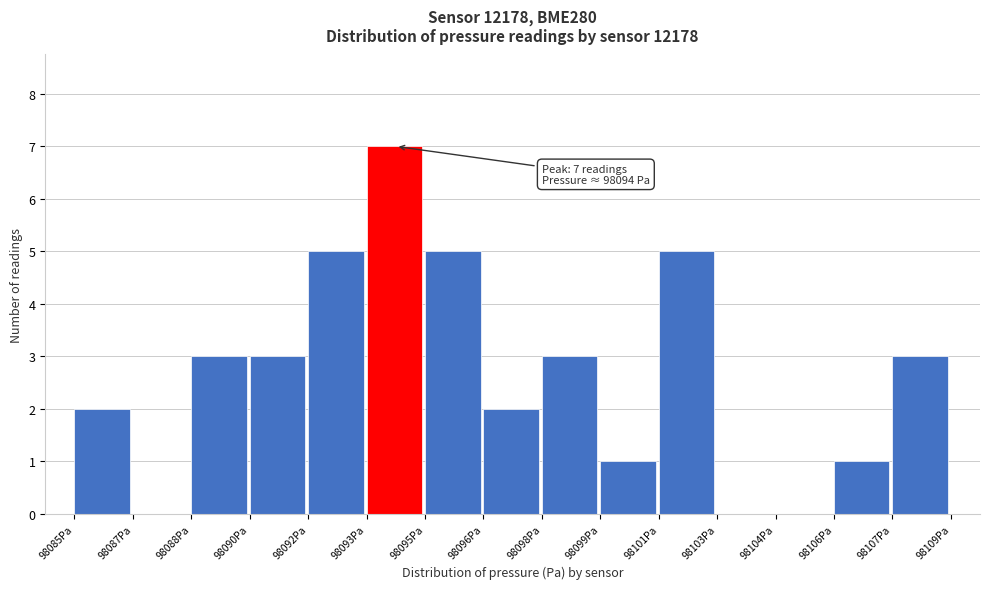

Reading left to right, transcribe all the data shown in this chart.

98085Pa=2	98087Pa=0	98088Pa=3	98090Pa=3	98092Pa=5	98093Pa=7	98095Pa=5	98096Pa=2	98098Pa=3	98099Pa=1	98101Pa=5	98103Pa=0	98104Pa=0	98106Pa=1	98107Pa=3